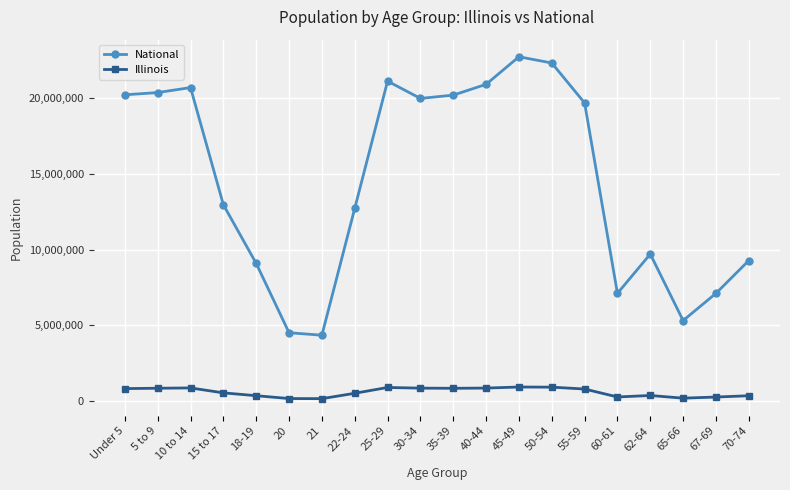

What value does the National series have at 18-19?

9086089